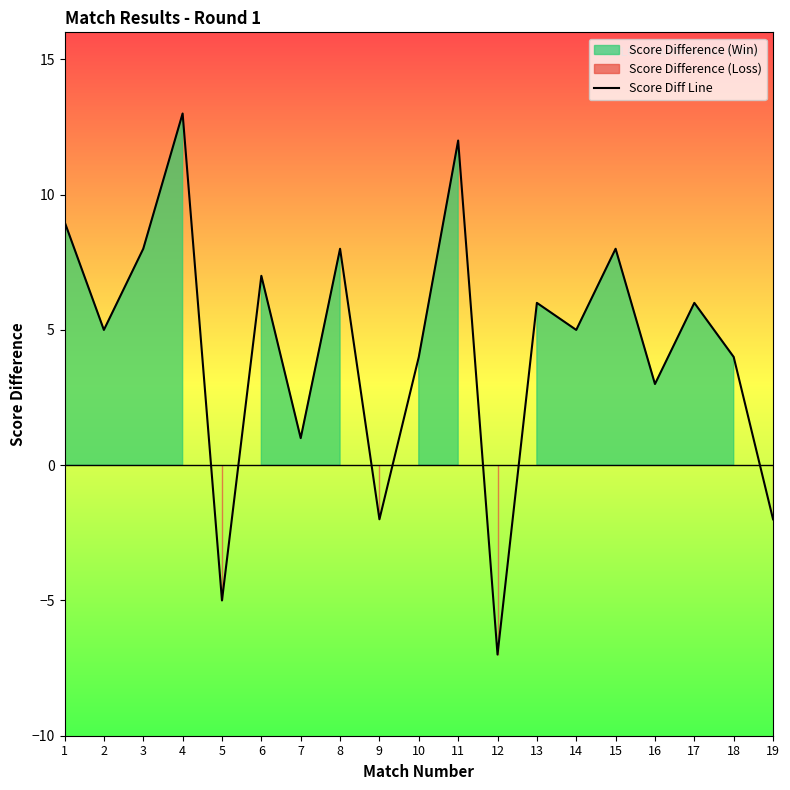

Rank the categories by value from lowest to highest.

12, 5, 9, 19, 7, 16, 10, 18, 2, 14, 13, 17, 6, 3, 8, 15, 1, 11, 4